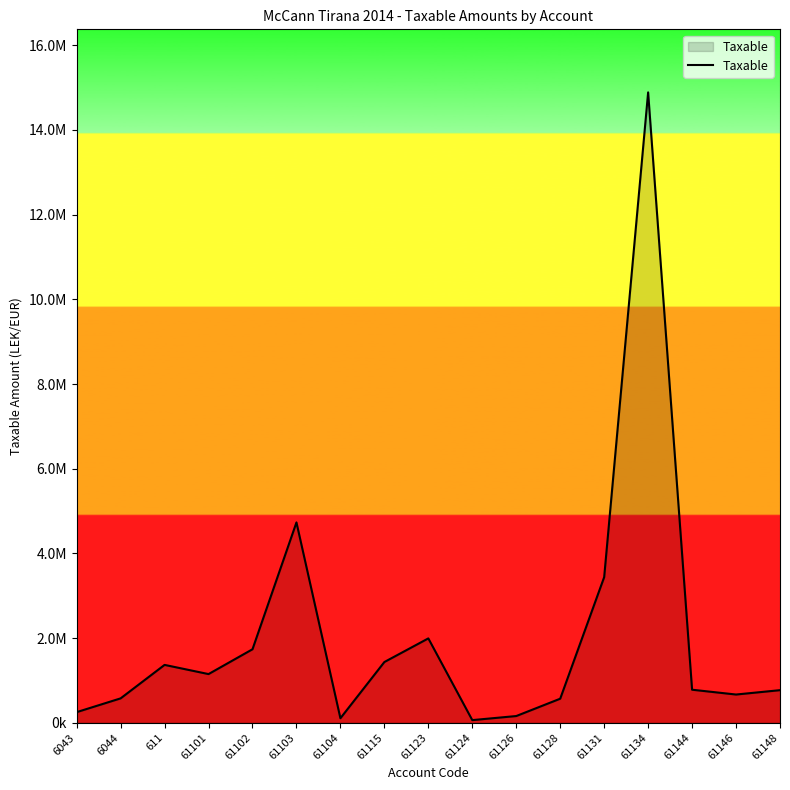

Is this an area chart (filled region under the line)?

Yes